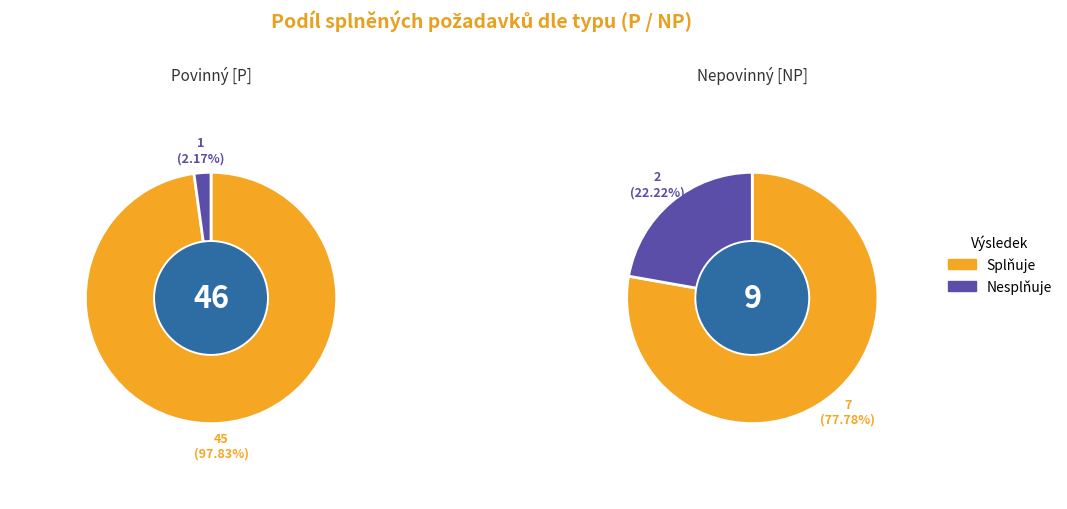

Count the number of slices in the pie.

2